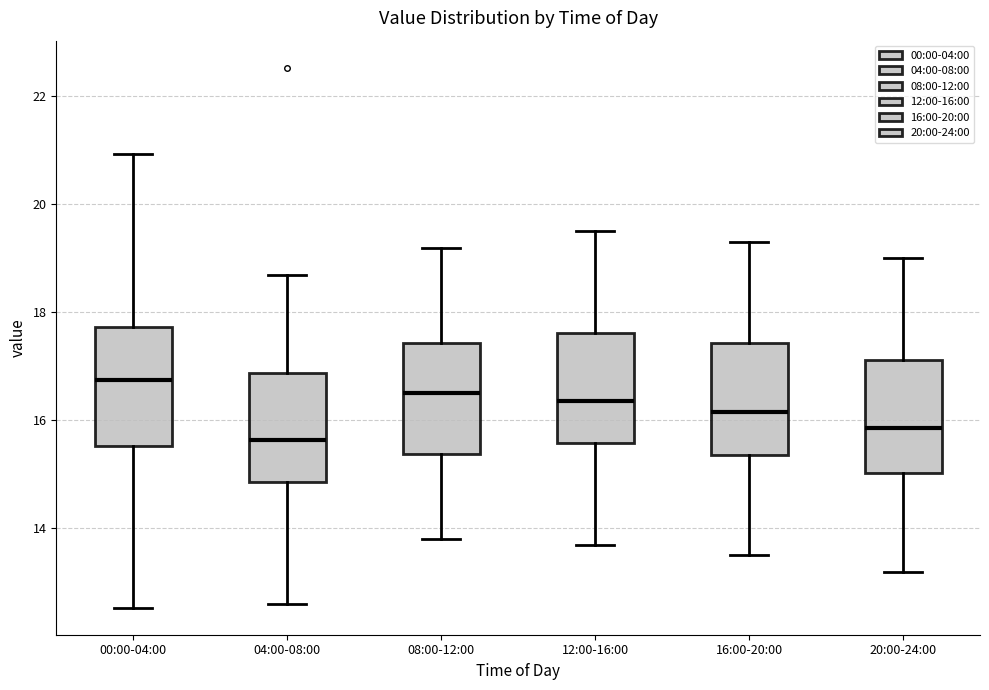

Reading left to right, transcribe this box plot: for each box, give where its median line is, the range the box spans, and where its two whiskers end, as read against the y-axis. The values are not printed on the chart, so give them approximately, as read against the axis.

00:00-04:00: median 16.8, box 15.6 to 17.8, whiskers 12.6 to 21.0
04:00-08:00: median 15.6, box 14.8 to 16.8, whiskers 12.6 to 18.8
08:00-12:00: median 16.6, box 15.4 to 17.4, whiskers 13.8 to 19.2
12:00-16:00: median 16.4, box 15.6 to 17.6, whiskers 13.8 to 19.6
16:00-20:00: median 16.2, box 15.4 to 17.4, whiskers 13.6 to 19.4
20:00-24:00: median 15.8, box 15.0 to 17.2, whiskers 13.2 to 19.0